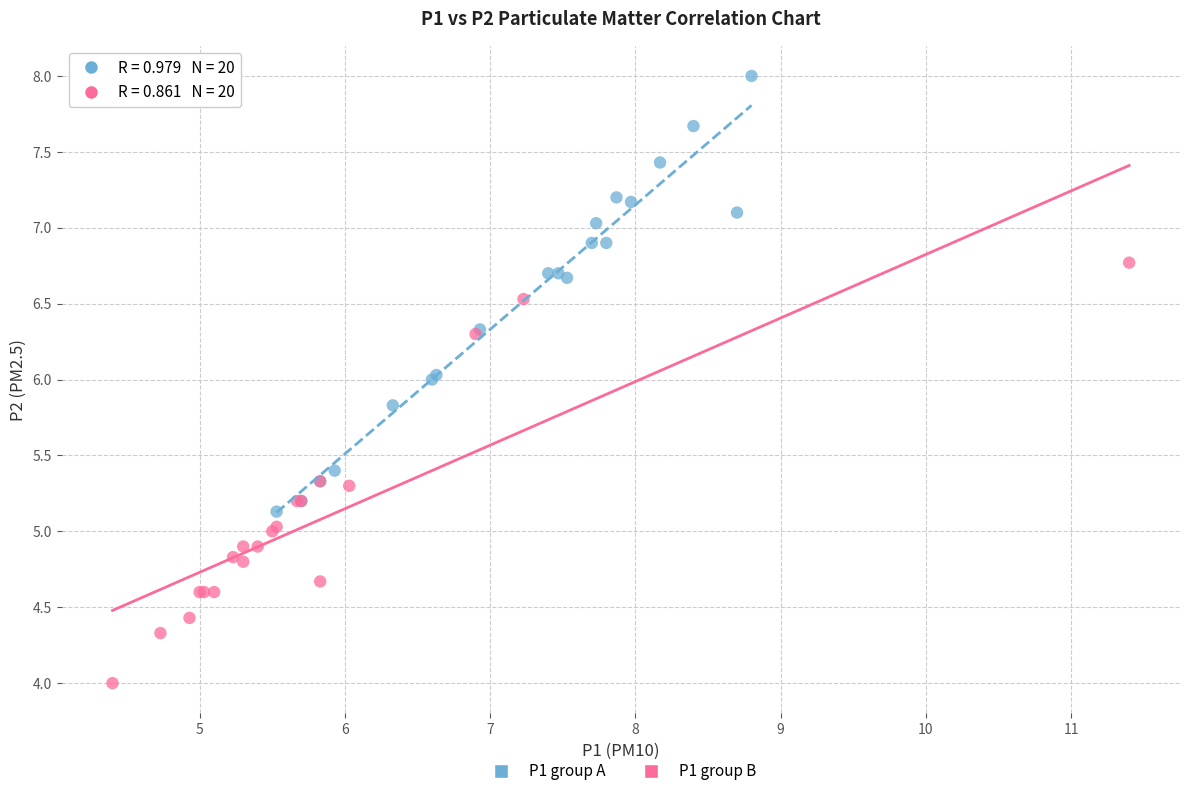

Which series reaches the minimum Y coordinate?

P1 group B